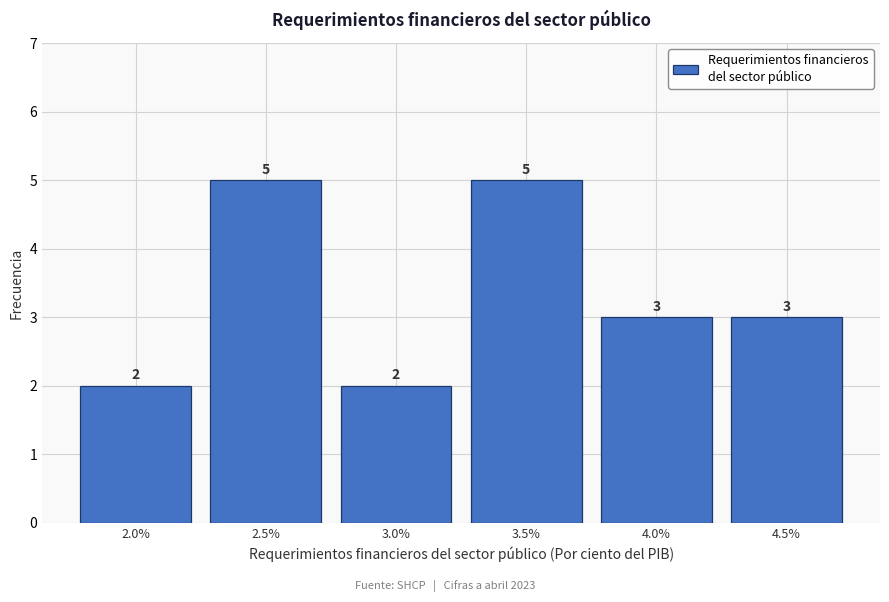

Reading left to right, what are all the values shown in this chart?

2.0%=2	2.5%=5	3.0%=2	3.5%=5	4.0%=3	4.5%=3